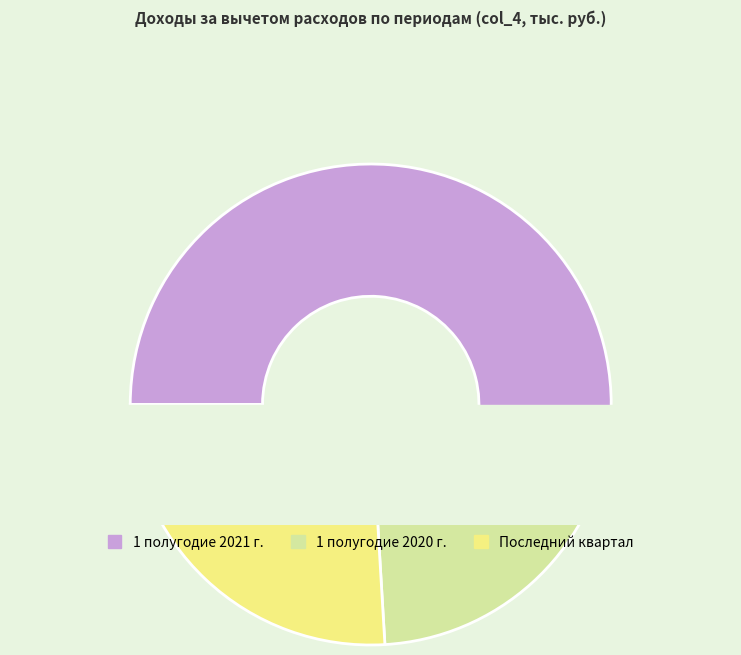

Between 1 полугодие 2021 г. and Последний квартал, which is larger?

1 полугодие 2021 г.